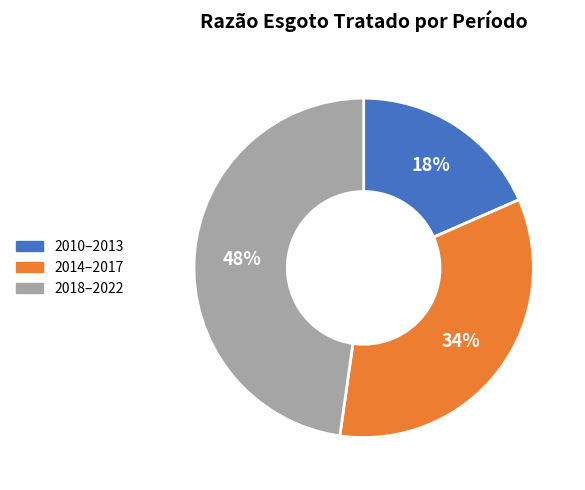

What percentage is the 2014–2017 slice, to the nearest percent?

34%